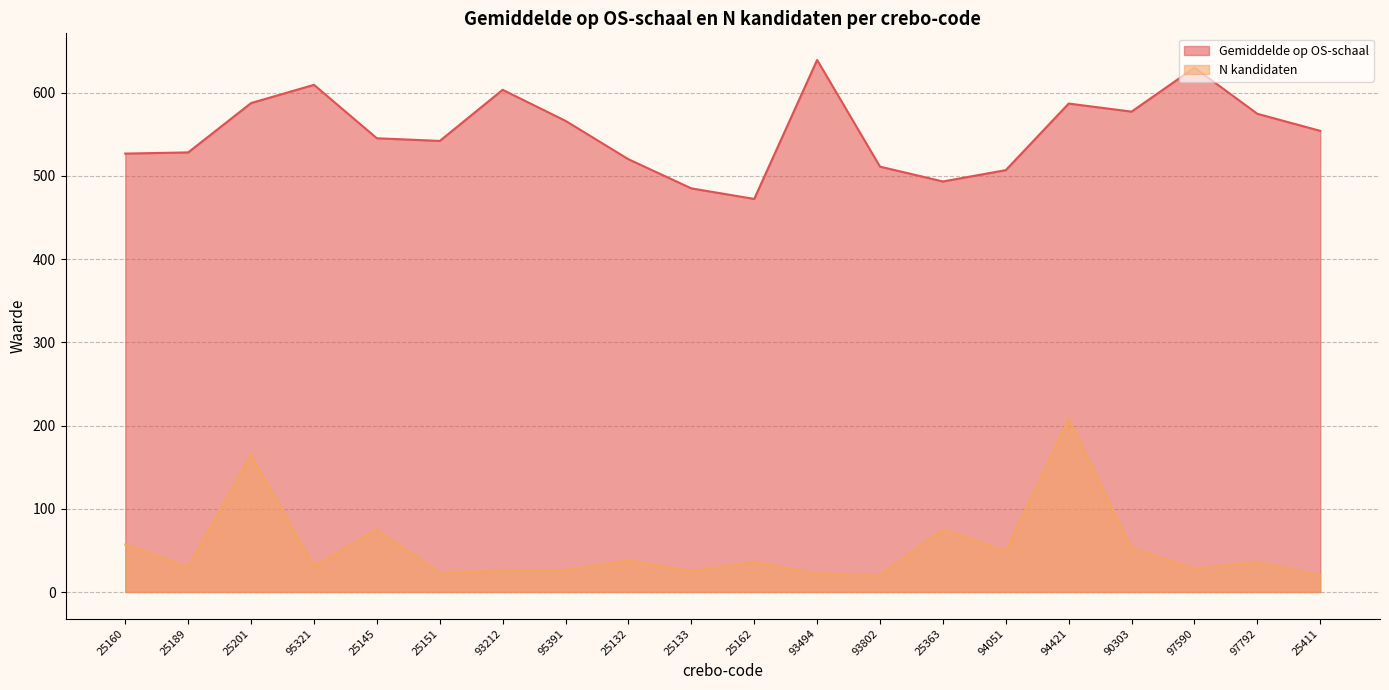

At which category does N kandidaten reach its first local peak?

25201